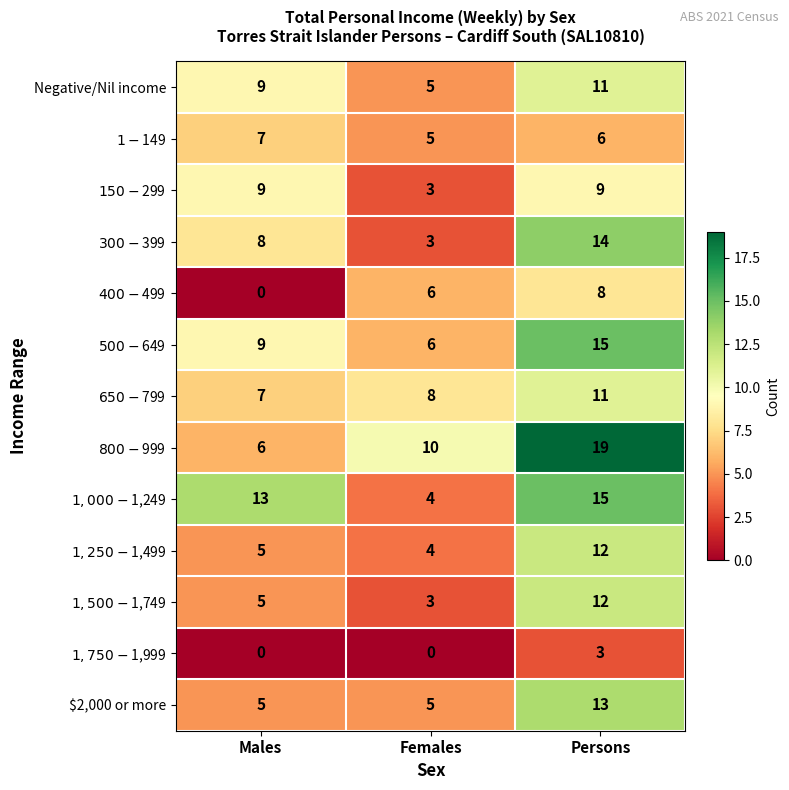

At which category is the sum across all series the highest?

Persons